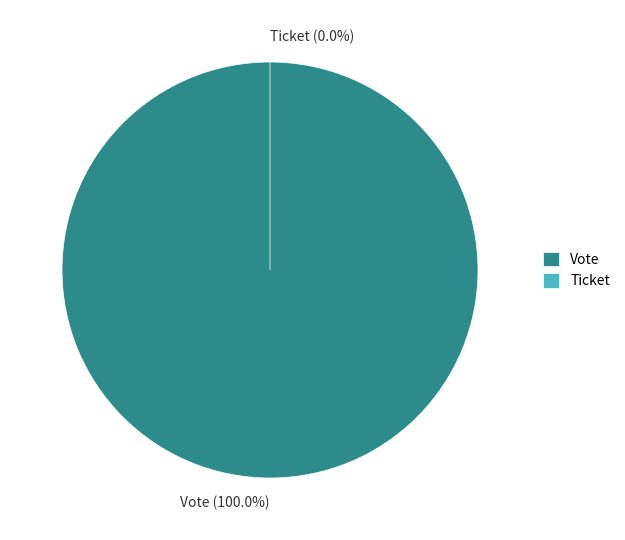

How many segments does this pie chart have?

2